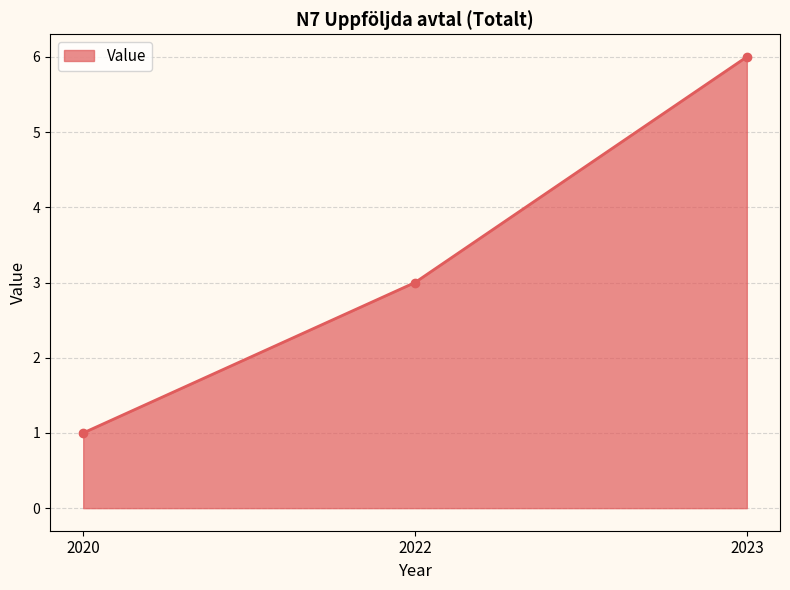

What is the maximum value shown in the chart?

6